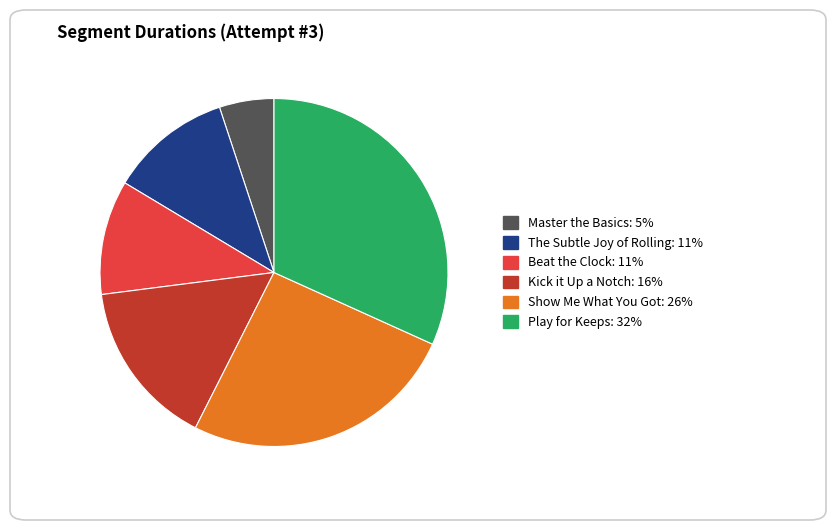

Does Master the Basics account for over 50% of the chart?

No